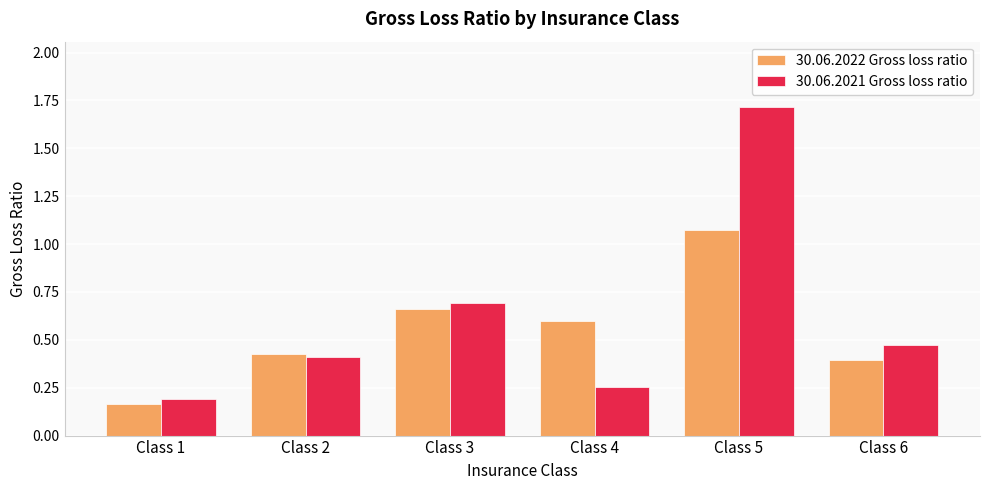

The value of 30.06.2021 Gross loss ratio at Class 1 is 0.2. True or false?

True